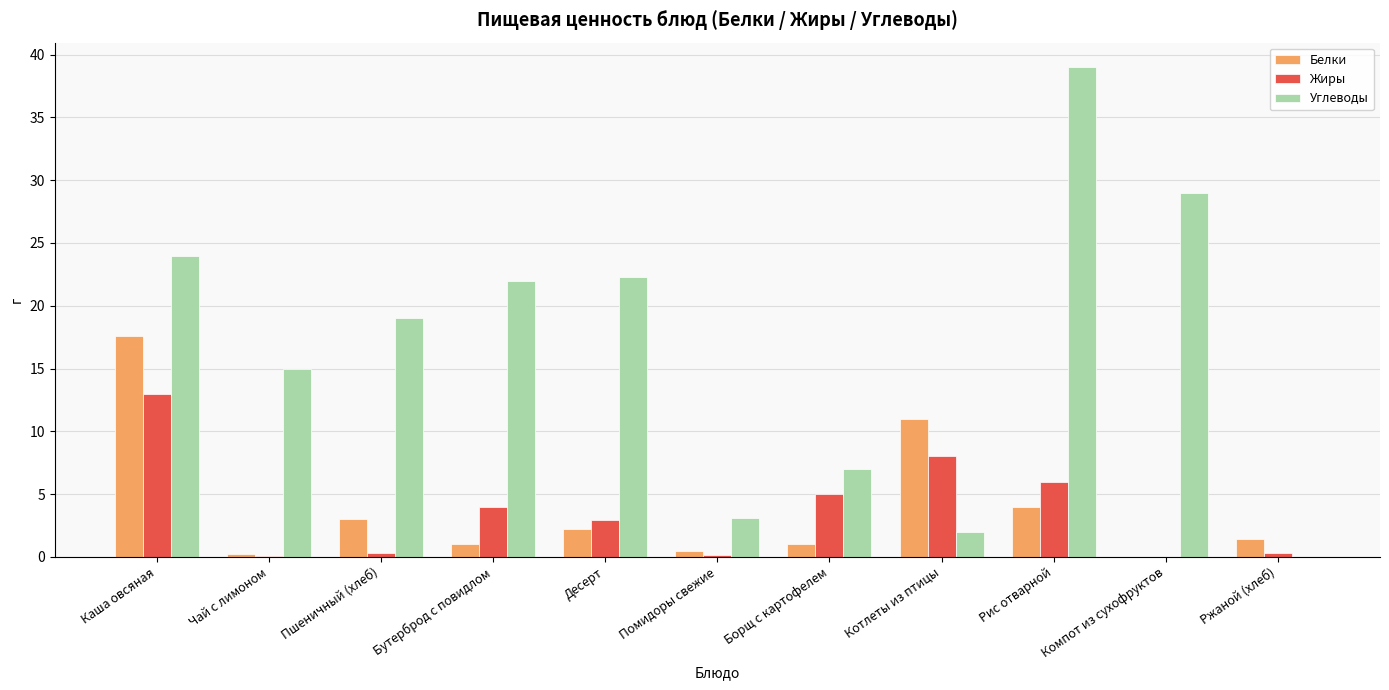

How many series are shown in this chart?

3